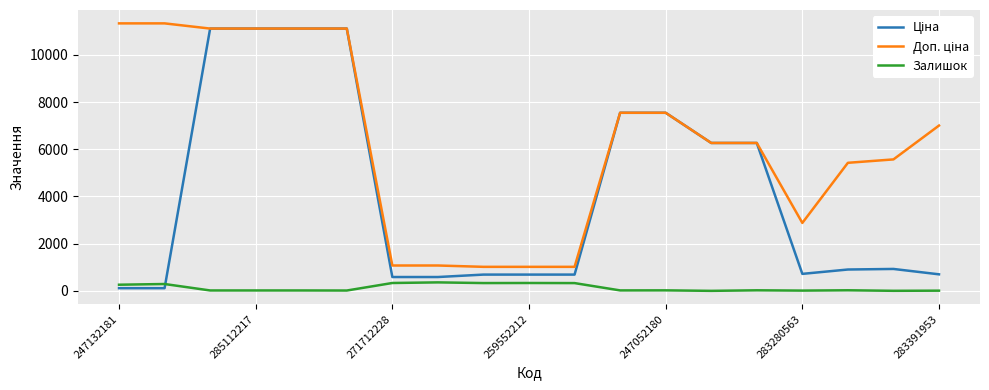

What is the maximum value shown in the chart?

11334.0